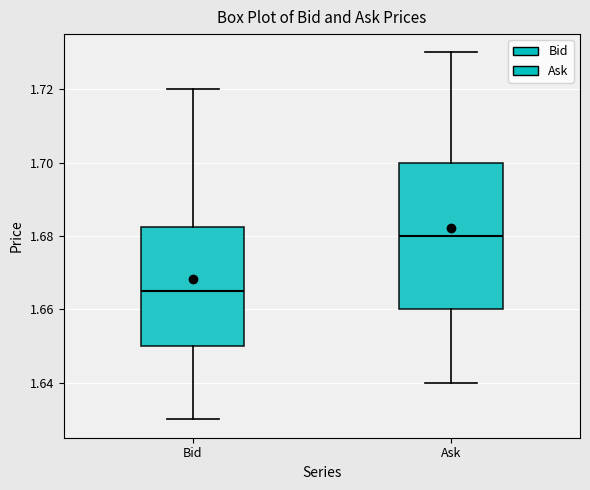

Which box is the tallest, from its lower edge to its upper edge?

Ask